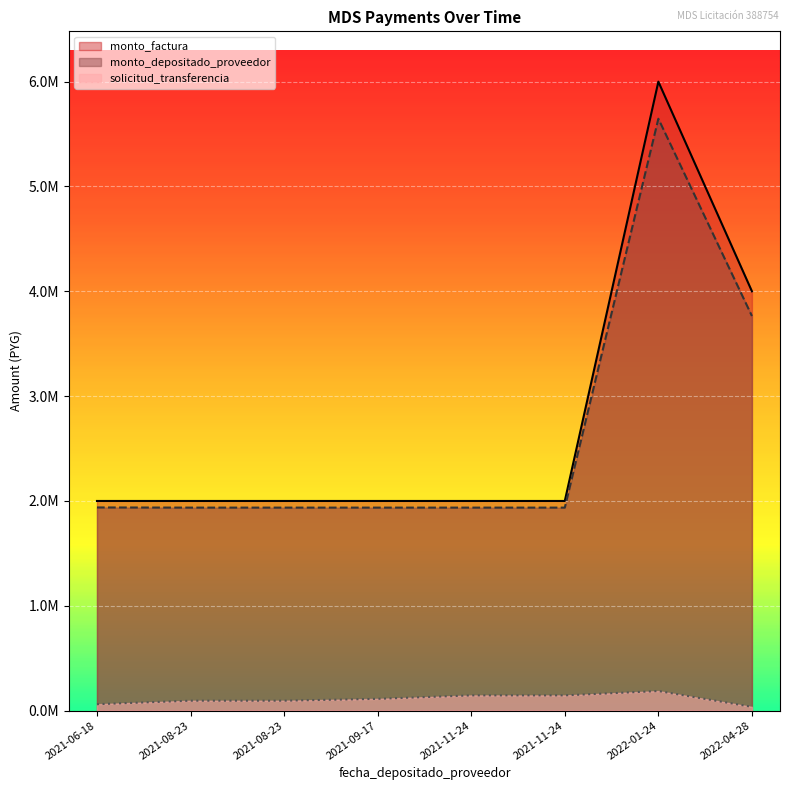

What is the difference between the maximum and minimum values in the solicitud_transferencia series?

150673